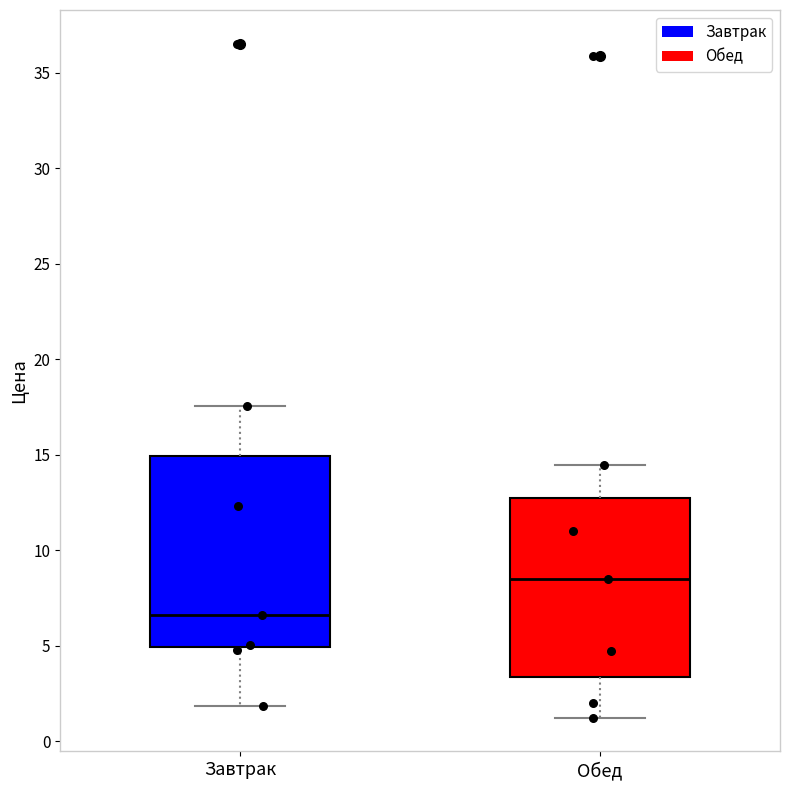

Which box has the highest median line?

Обед